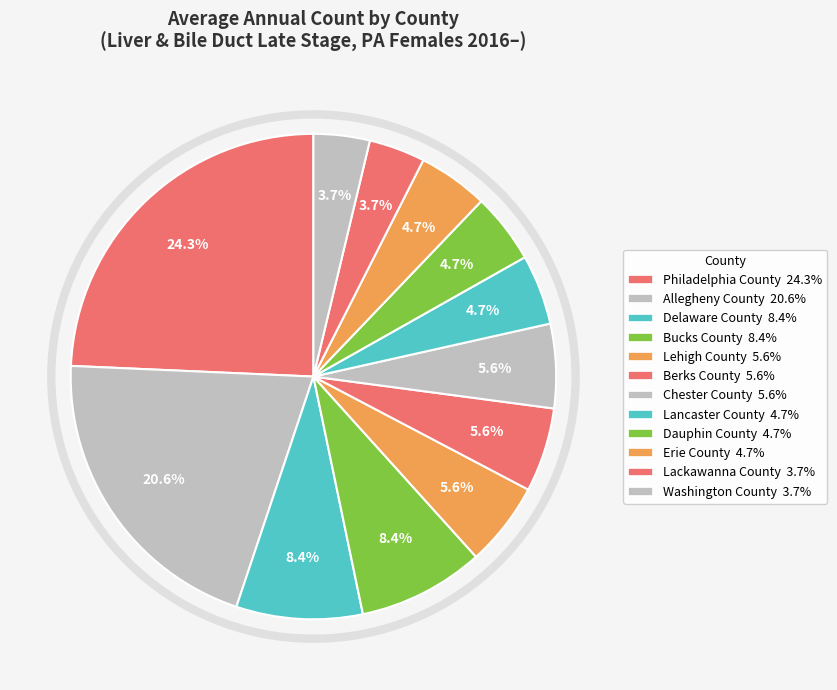

How many slices are in this pie chart?

12